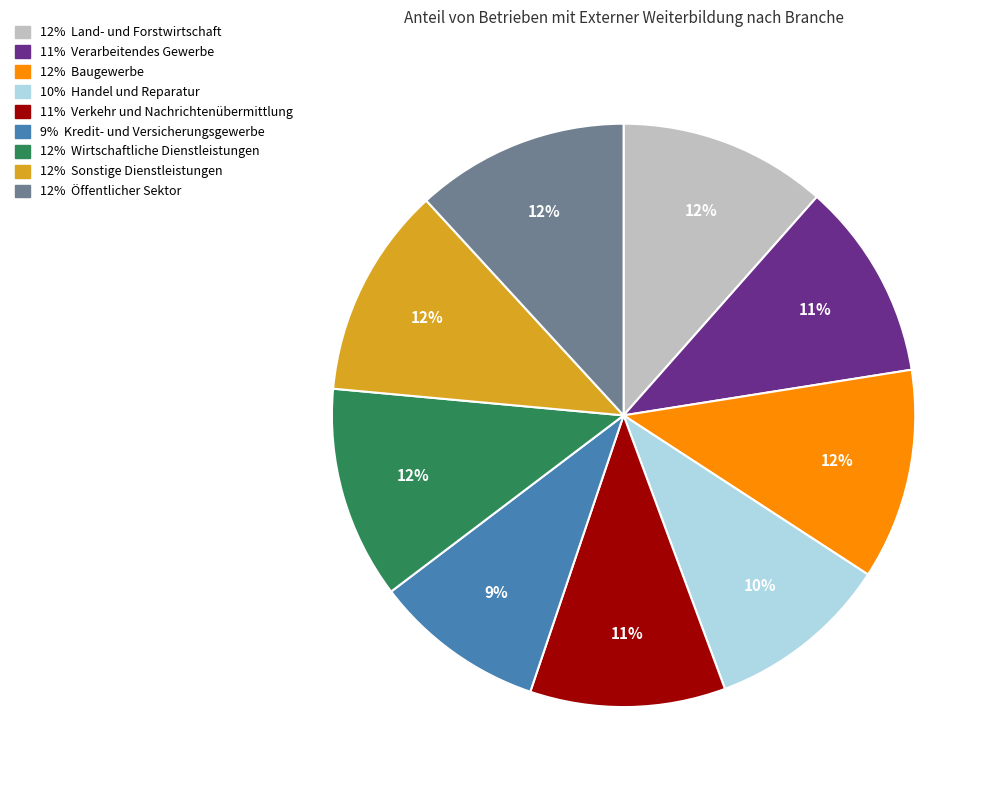

To the nearest percent, what is the average slice percentage?

11%